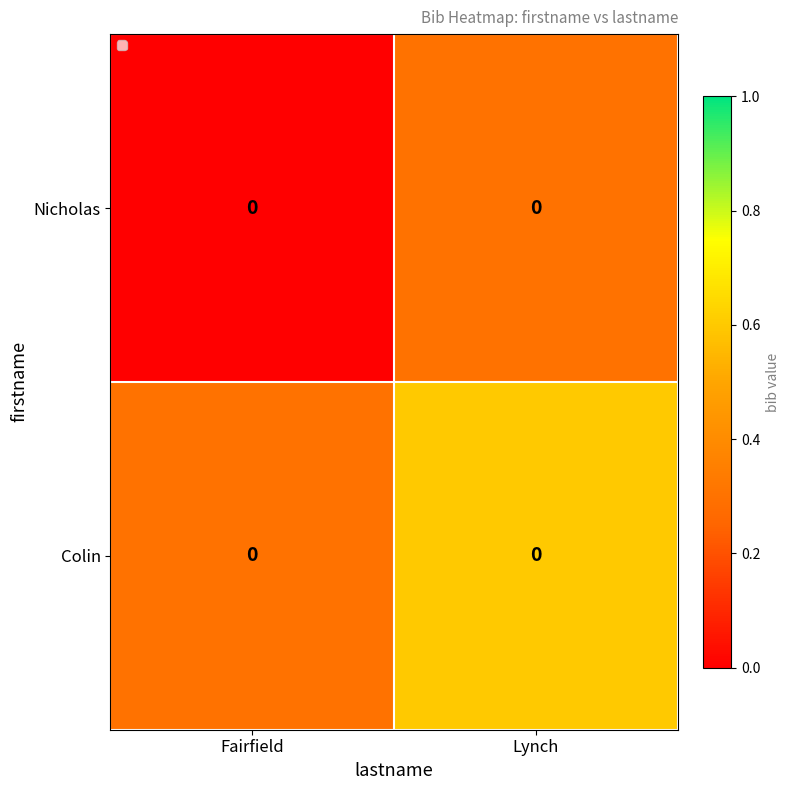

The Nicholas series shows 0.0 at Fairfield. True or false?

True